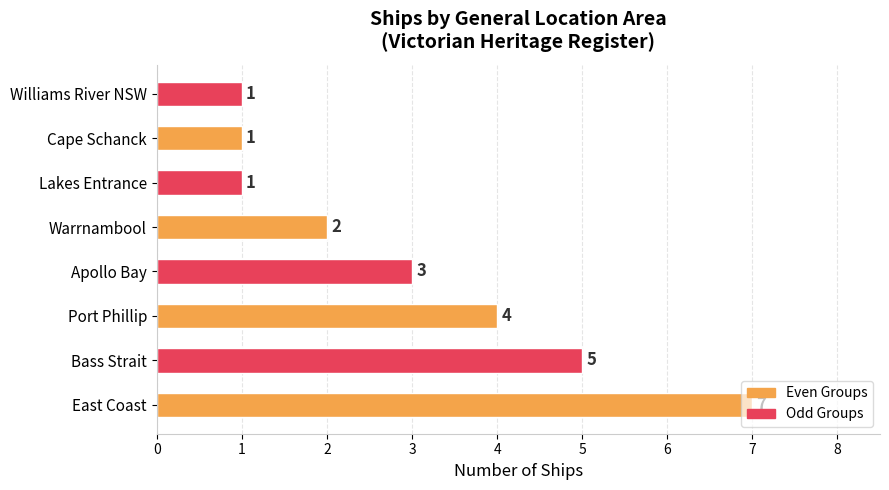

Is it true that the value at Warrnambool is 2?

True